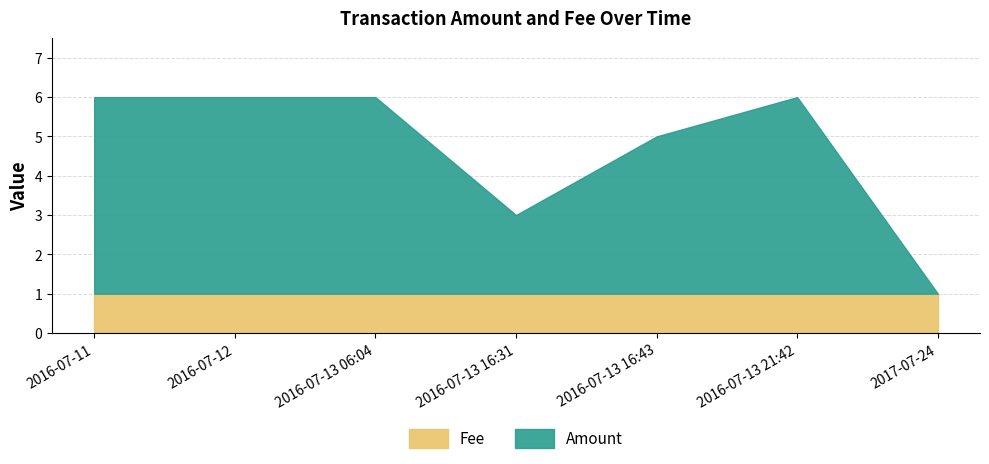

Where is the first local minimum for Amount?

2016-07-13 16:31